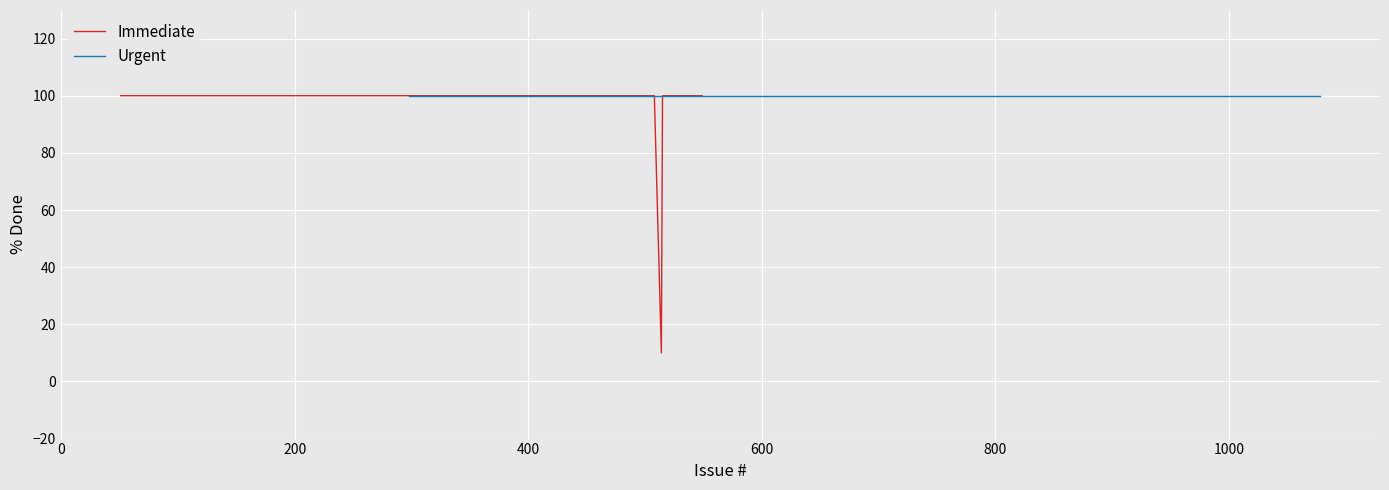

Is this an area chart (filled region under the line)?

No